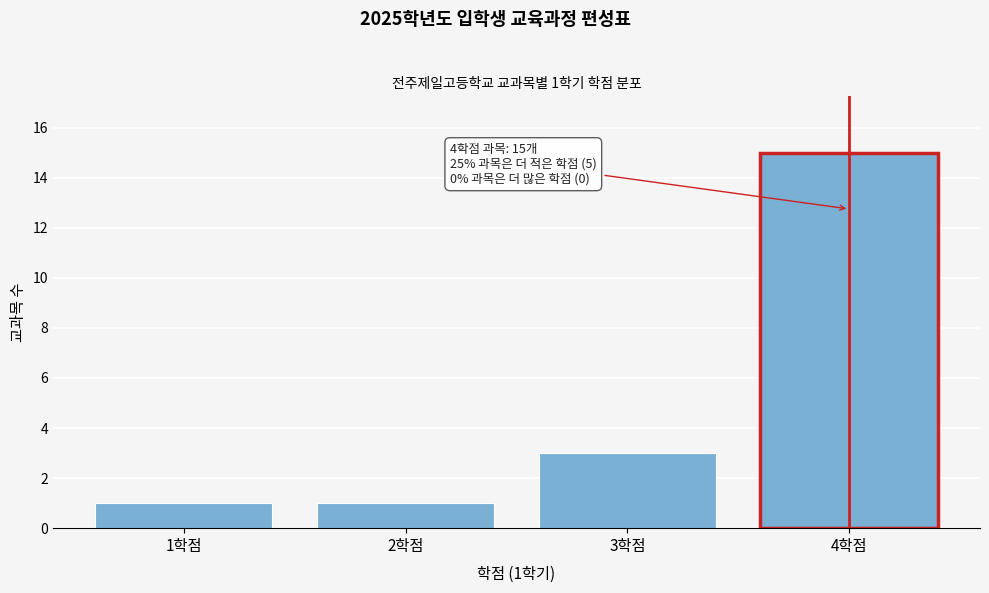

Reading left to right, what are all the values shown in this chart?

1	1	3	15